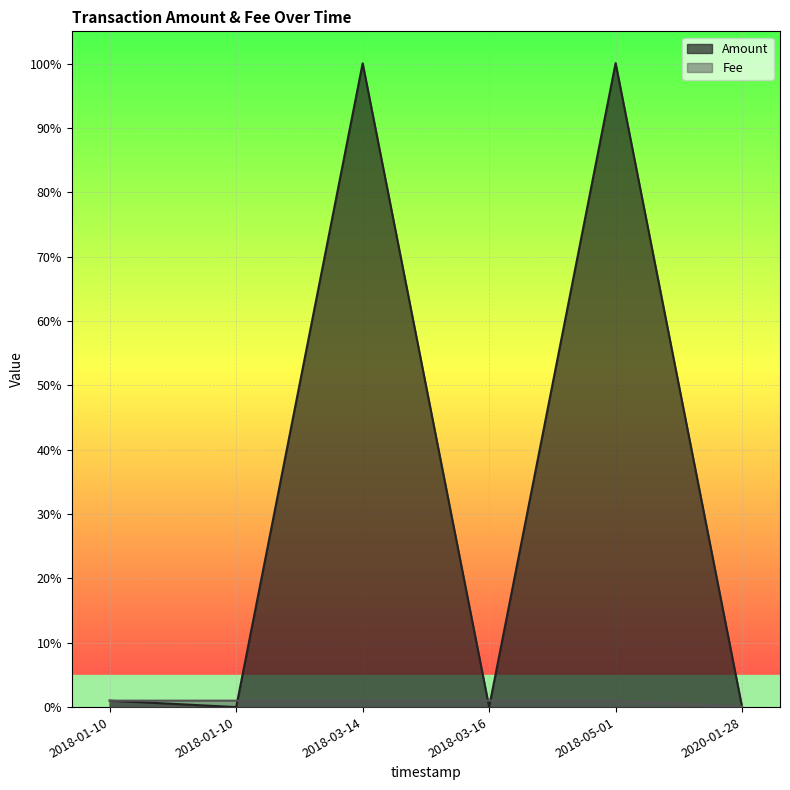

List the series in order of their overall mean, highest first.

Amount, Fee